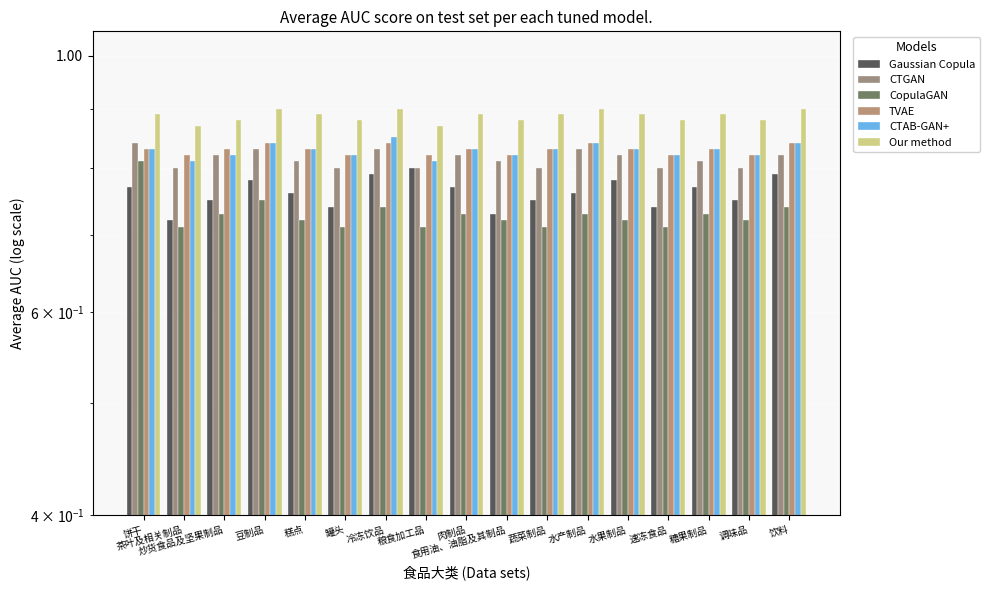

At how many categories does at least one series exceed 0?

17